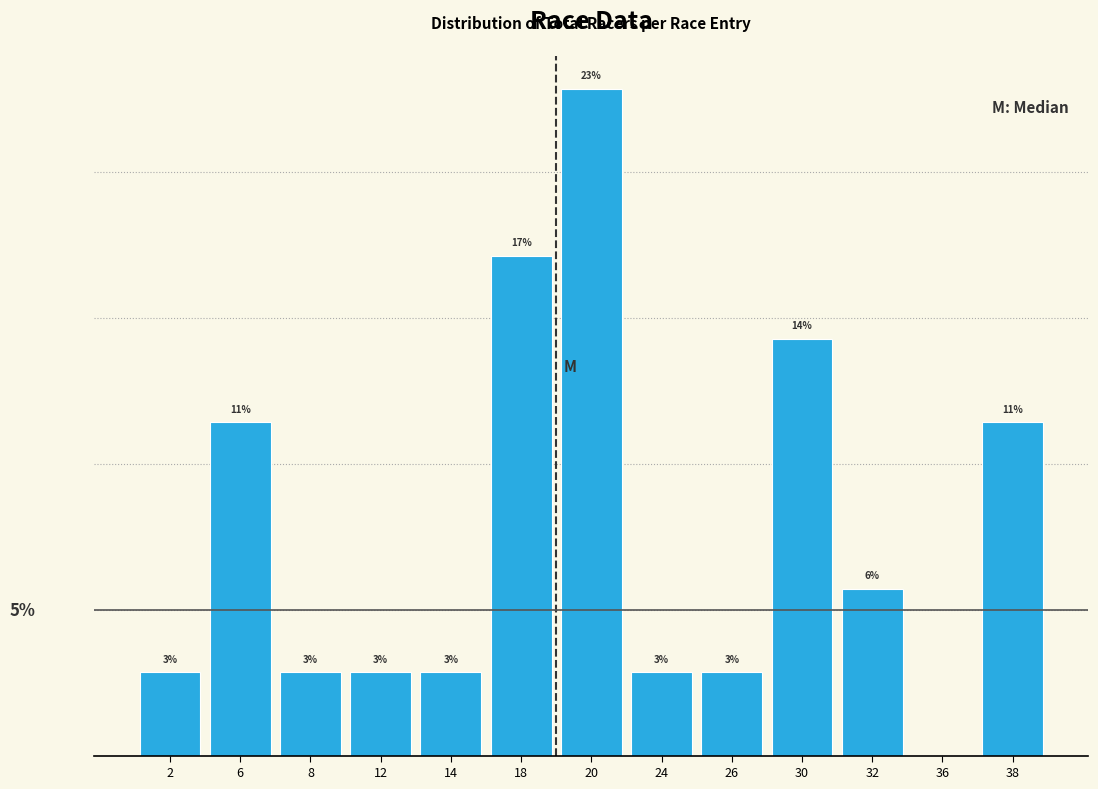

Are the bars horizontal?

No